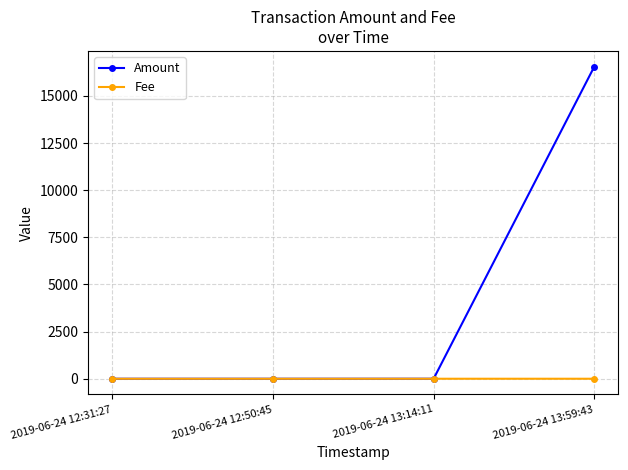

What is the label of the 3rd point from the right?

2019-06-24 12:50:45